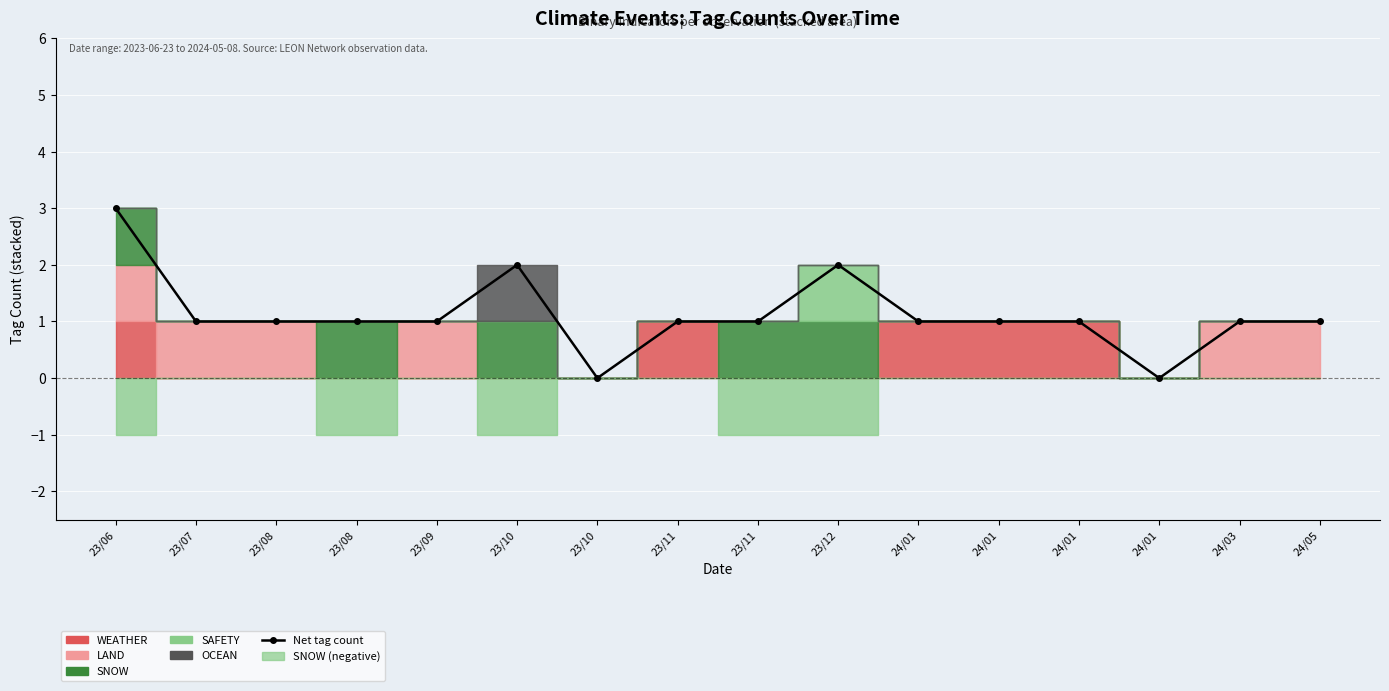

True or false: there are more than 1 points higher than both neighbors.

True